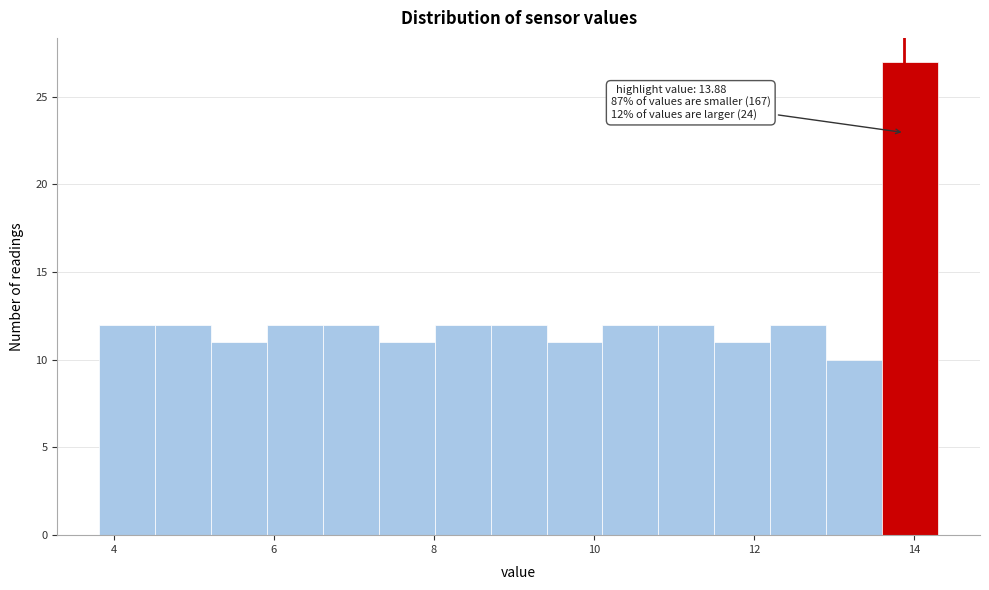

Read against the x-axis, roughly where is the centre of the tallest bar?

14.0